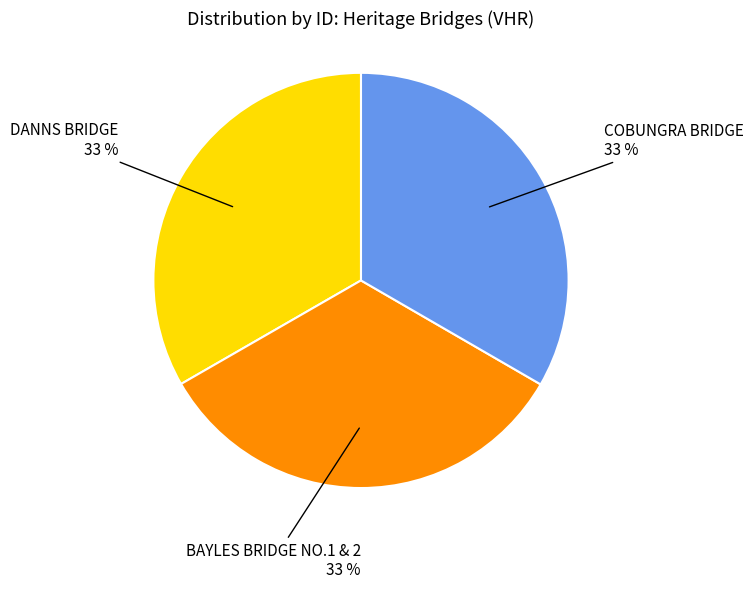

True or false: DANNS BRIDGE accounts for 33% of the total.

True